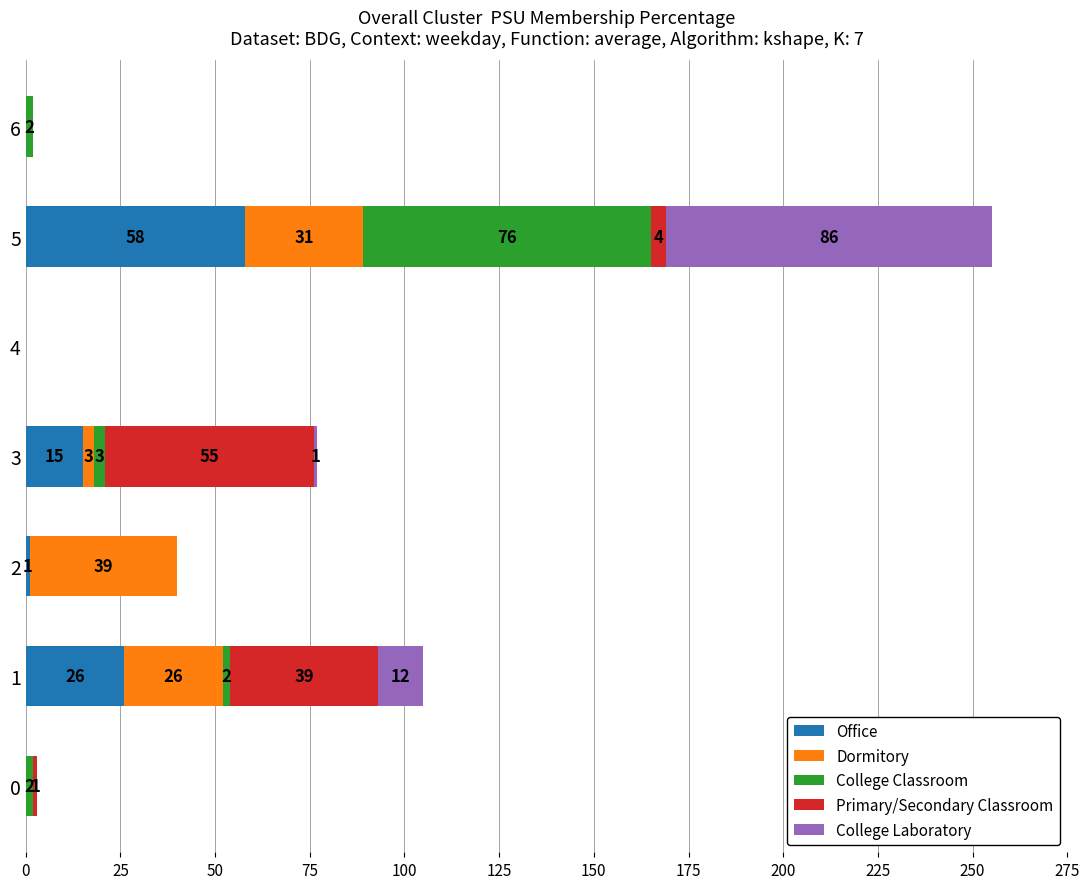

What is the total value across all series at 2?

40